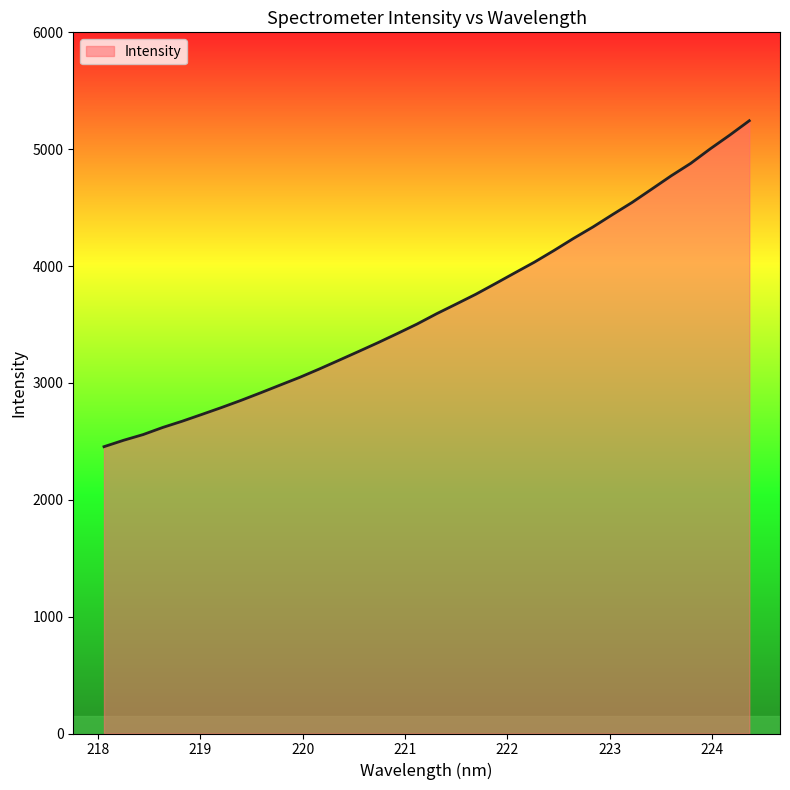

What is the smallest value displayed?

2454.3